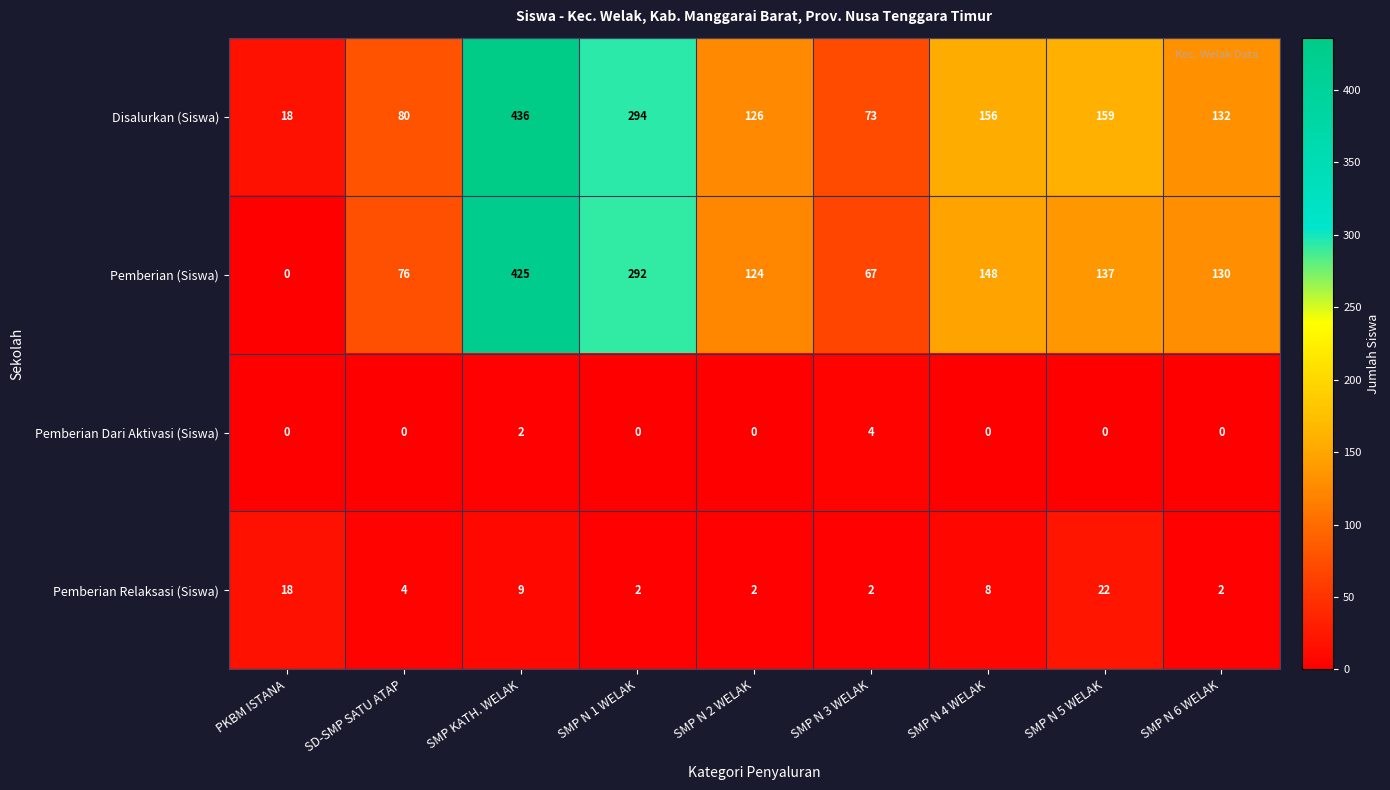

Where is Pemberian Relaksasi (Siswa) nearest to the value 12?

SMP KATH. WELAK